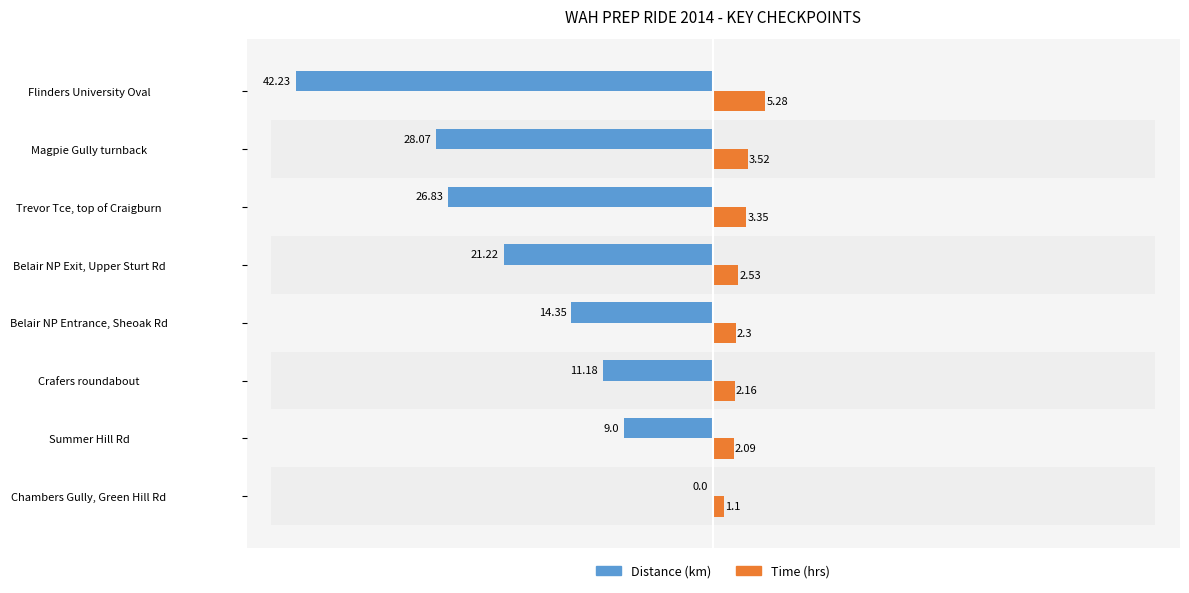

Which series changed the most between Chambers Gully, Green Hill Rd and Flinders University Oval?

Distance (km)